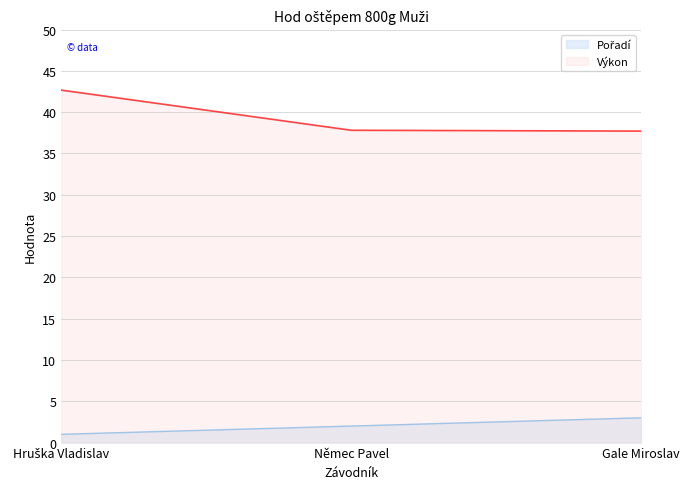

Reading left to right, list all the values displayed in this chart.

Pořadí: Hruška Vladislav=1.0	Němec Pavel=2.0	Gale Miroslav=3.0
Výkon: Hruška Vladislav=42.7	Němec Pavel=37.8	Gale Miroslav=37.7